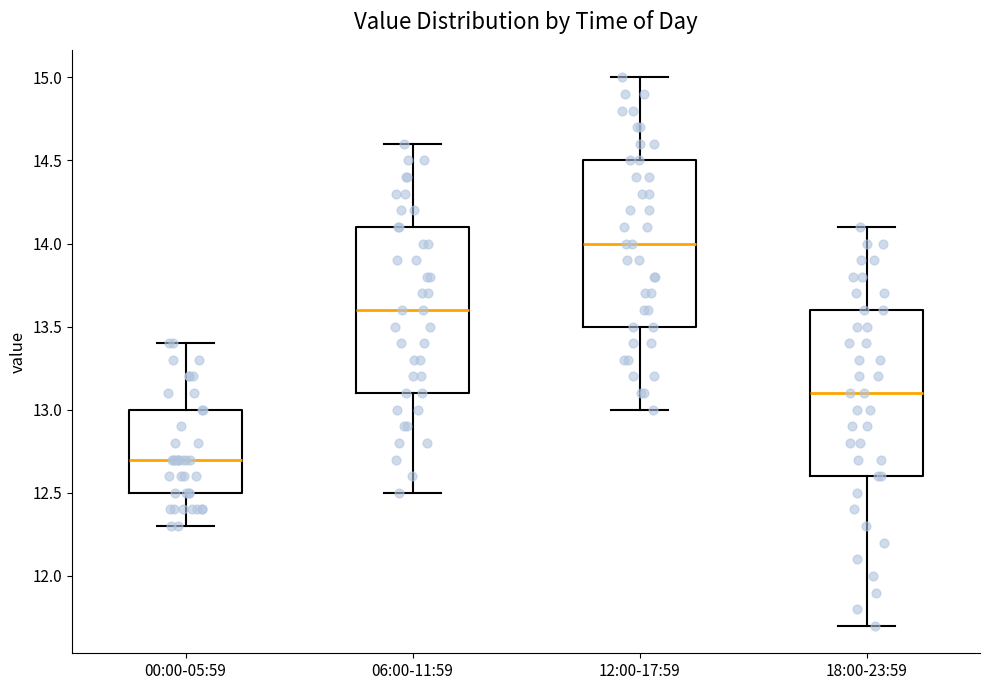

Where does the median line of the box for 00:00-05:59 sit on the y-axis? The values are not printed on the chart, so give them approximately, as read against the axis.

12.7